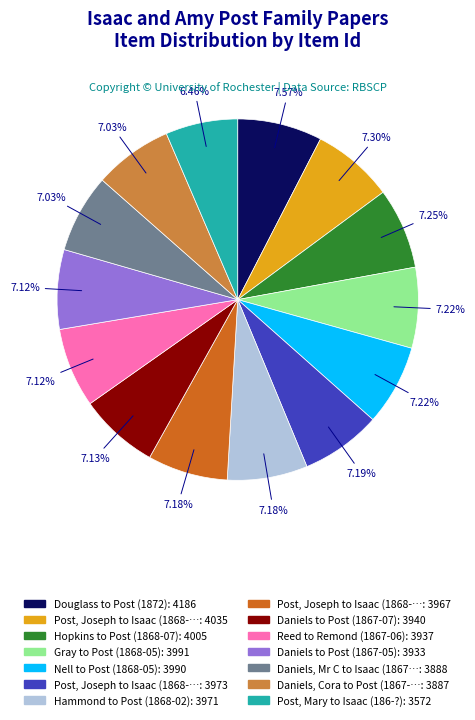

How many slices are in this pie chart?

14